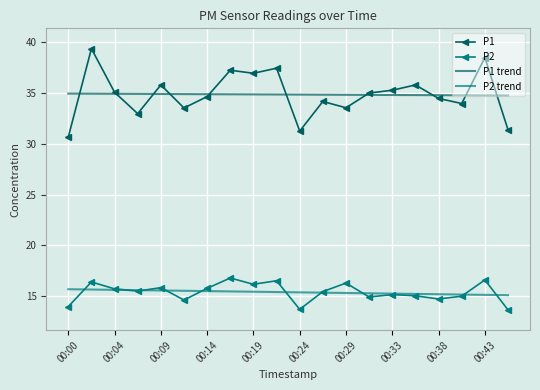

What is the maximum value shown in the chart?

39.4